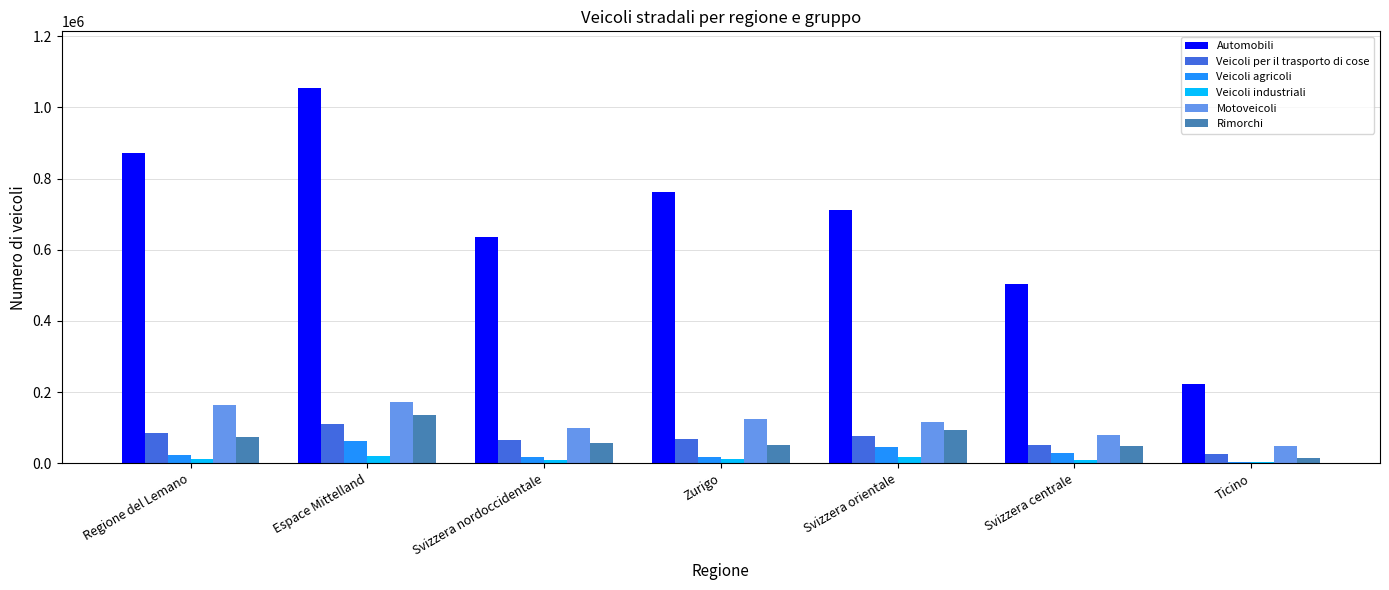

Is the value of Veicoli per il trasporto di cose at Zurigo greater than the value of Motoveicoli at Svizzera nordoccidentale?

No